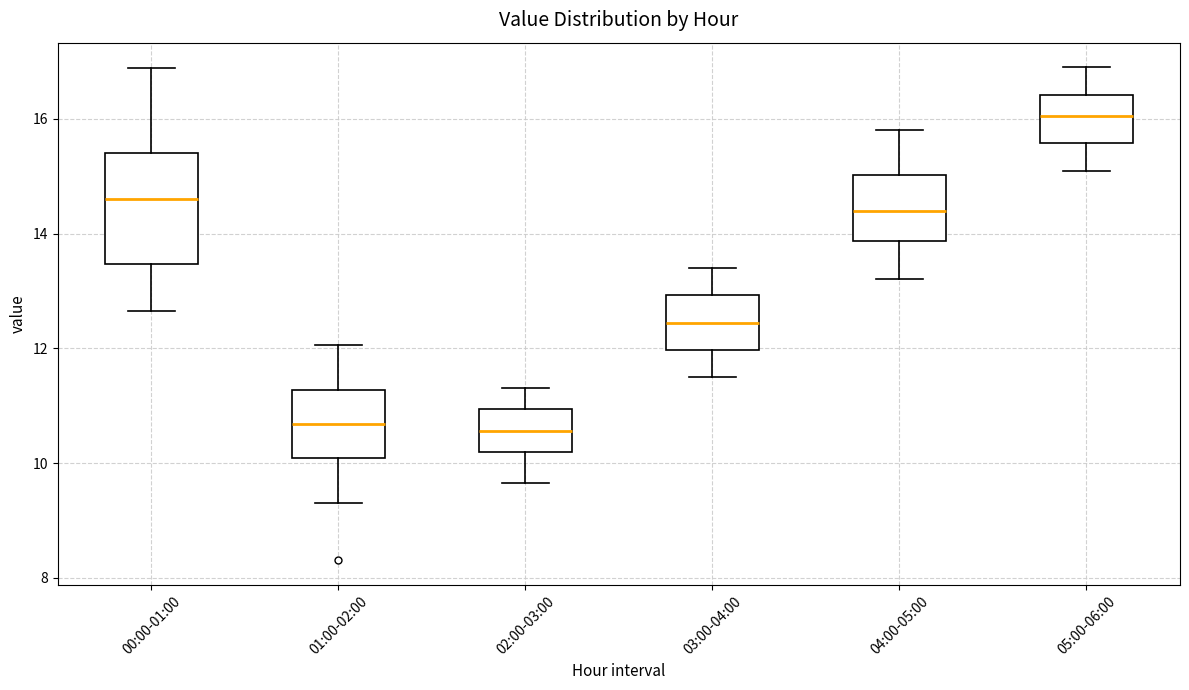

Comparing the boxes themselves (not the whiskers), which one is the tallest?

00:00-01:00